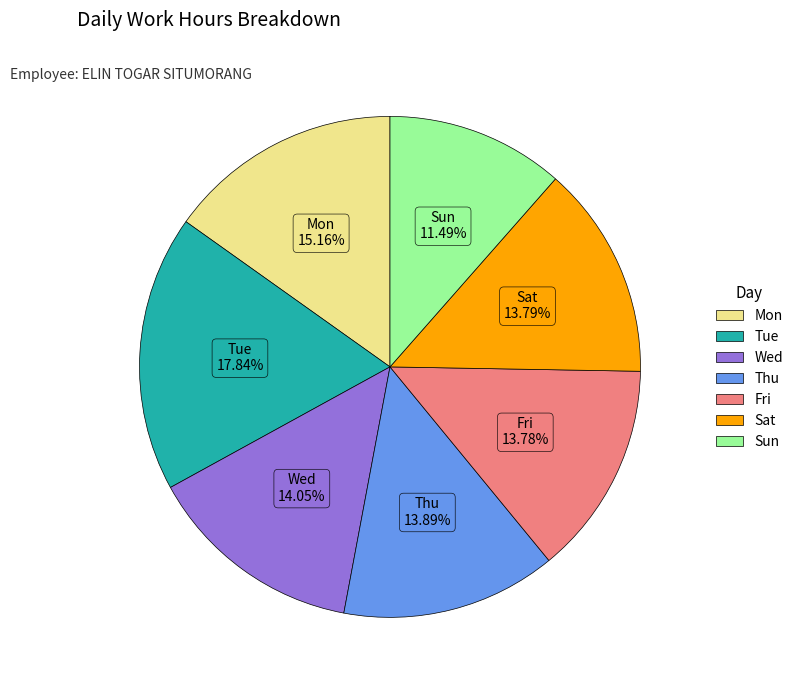

Which category has the biggest portion of the pie?

Tue